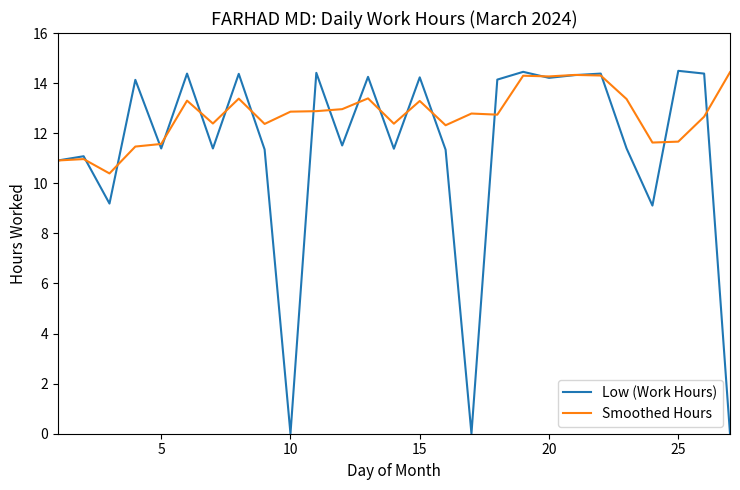

What is the maximum value for Low (Work Hours)?

14.5